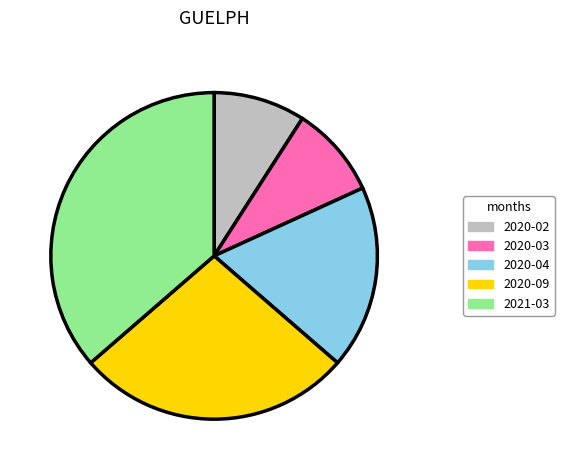

Does 2020-02 represent more than half of the total?

No